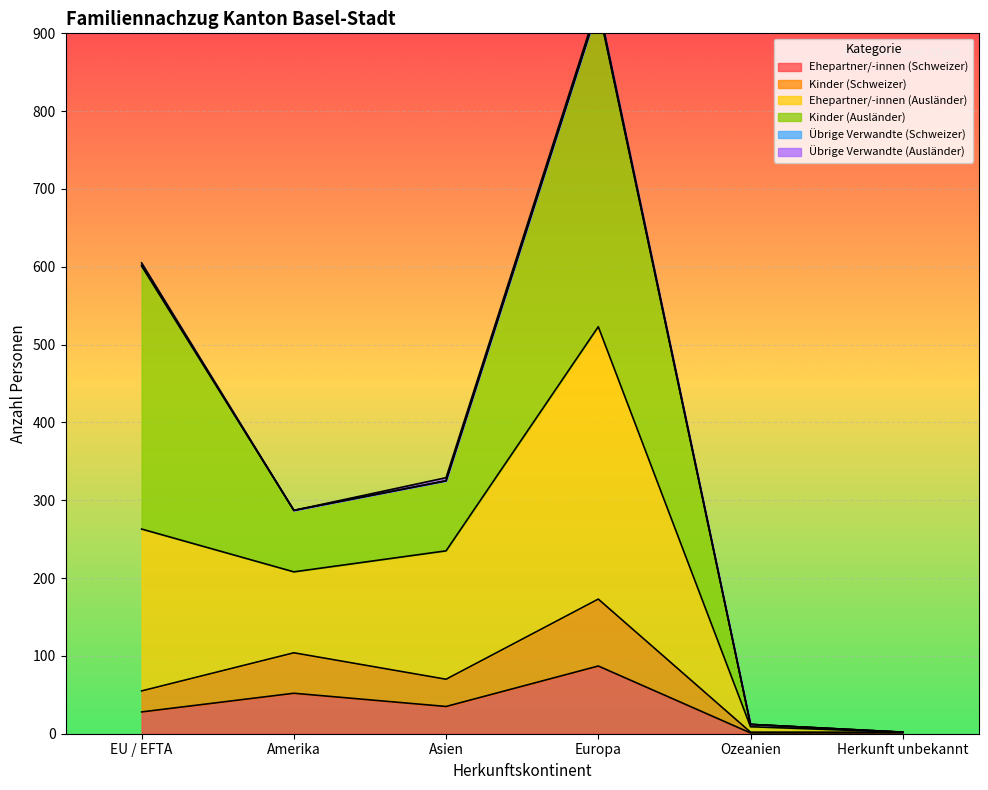

At which label does Ehepartner/-innen (Schweizer) reach its peak?

Europa